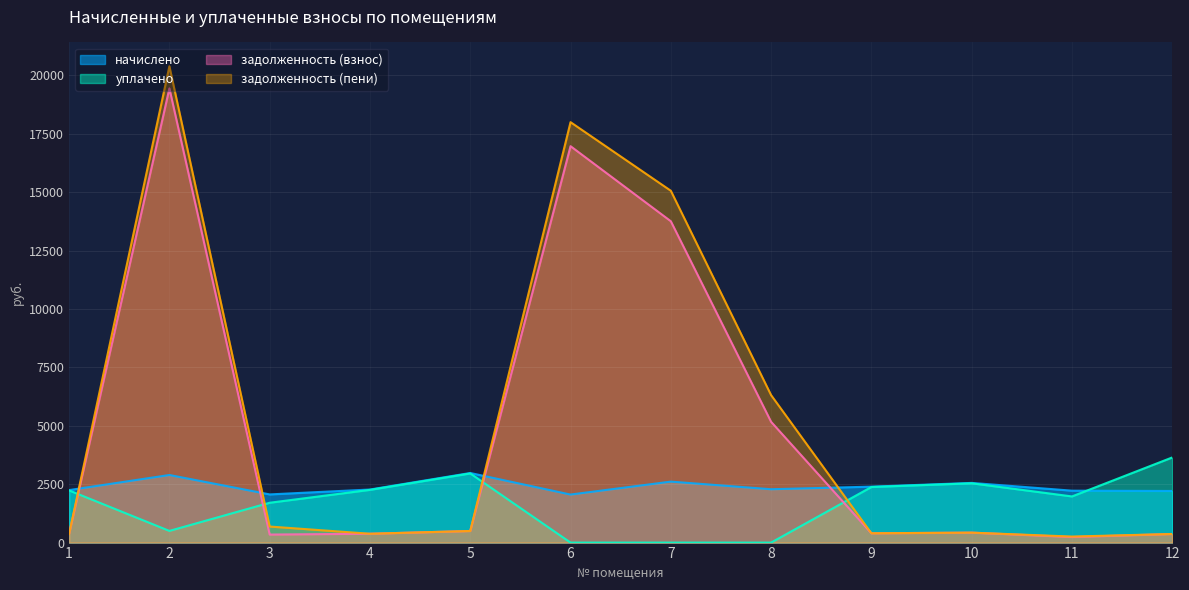

Which series has the widest spread of values?

задолженность (пени)